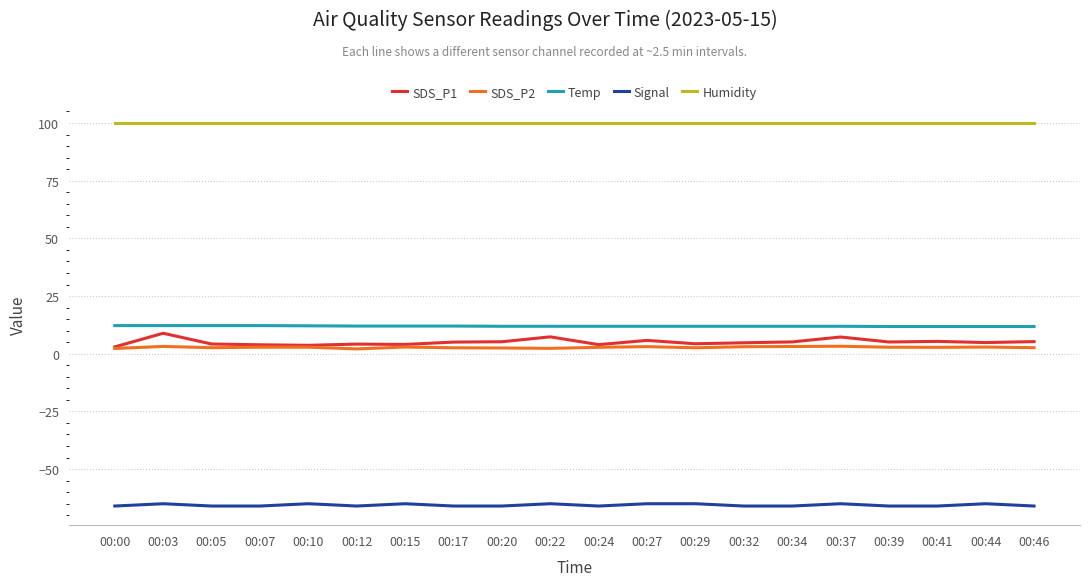

True or false: SDS_P2 and Signal cross at least once.

False